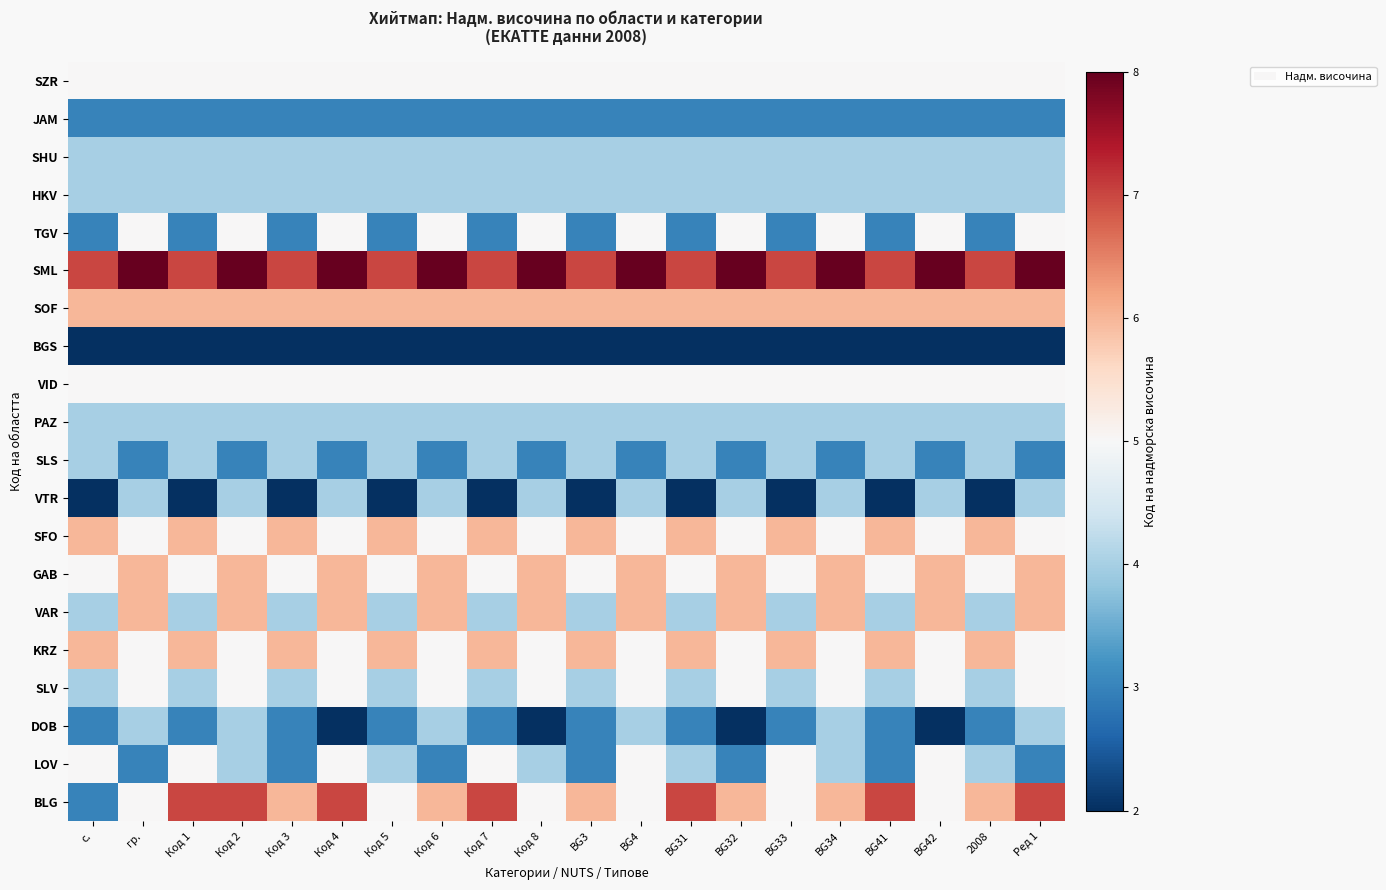

At which category is the sum across all series the highest?

Код 2